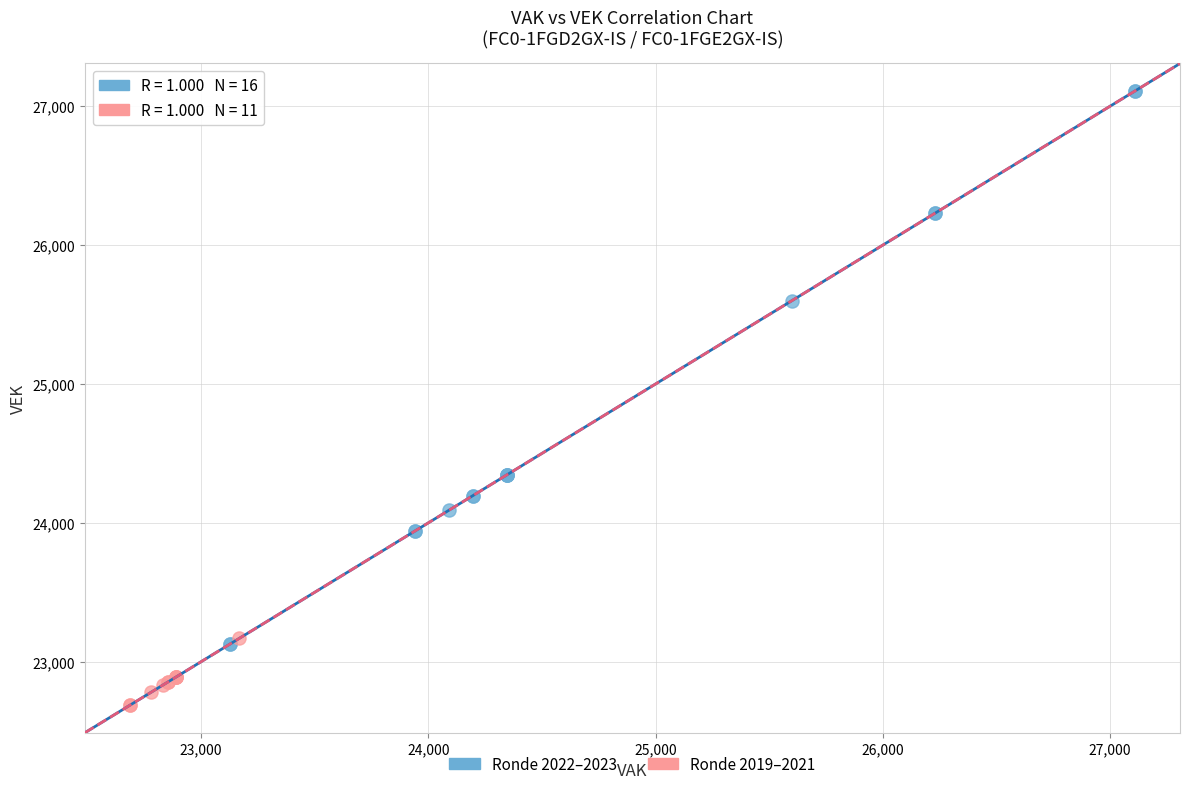

Which series contains the highest Y value?

Ronde 2022–2023